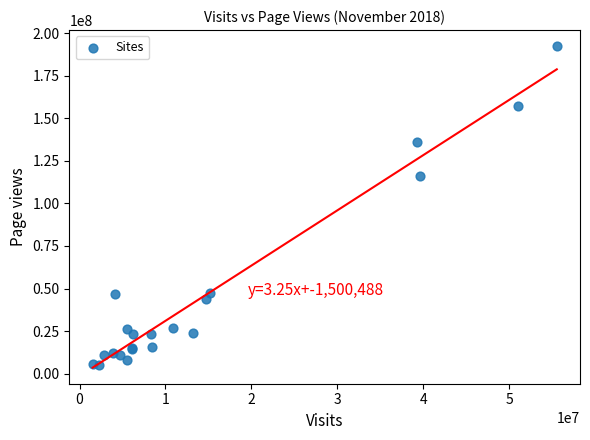

What Y value in the scatter plot is closest to 98652199?

115890947